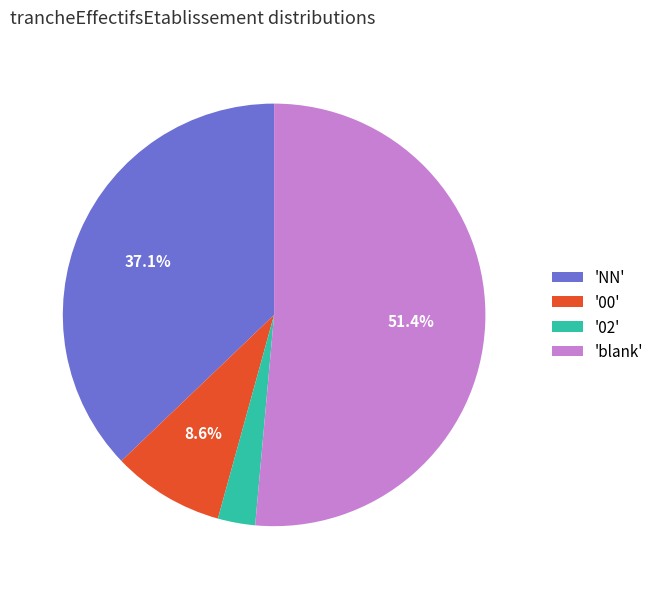

Which category has the smallest portion of the pie?

'02'